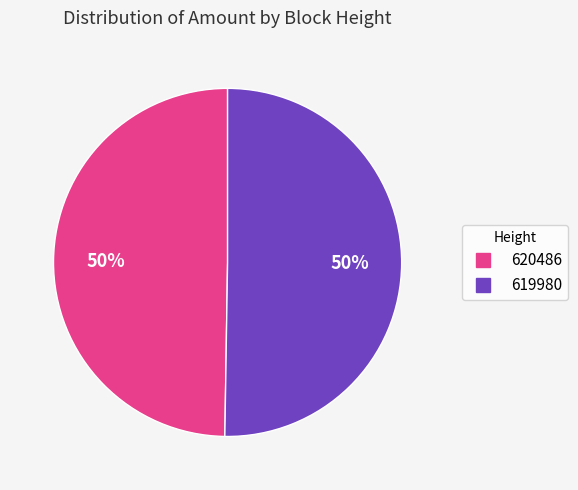

To the nearest percent, what is the average slice percentage?

50%